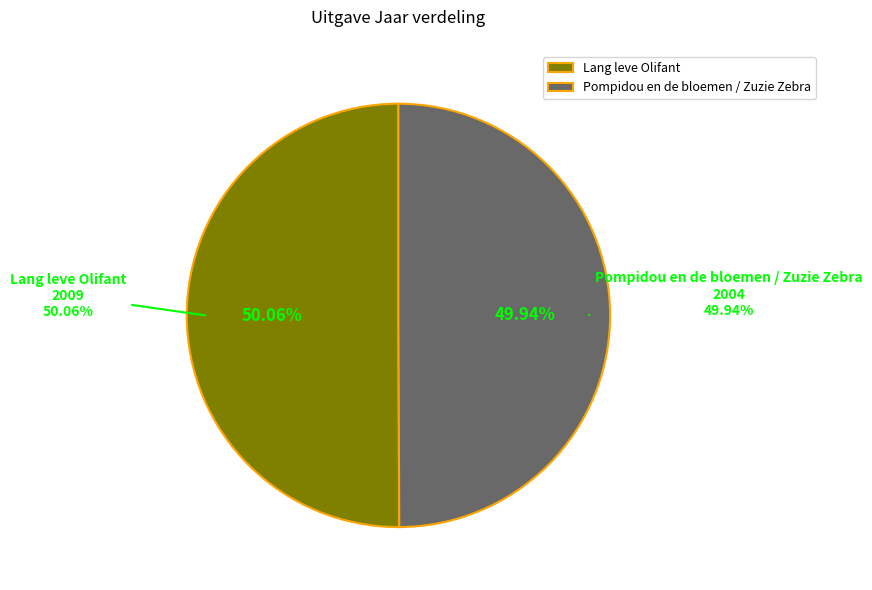

Is Lang leve Olifant the majority of the pie?

Yes